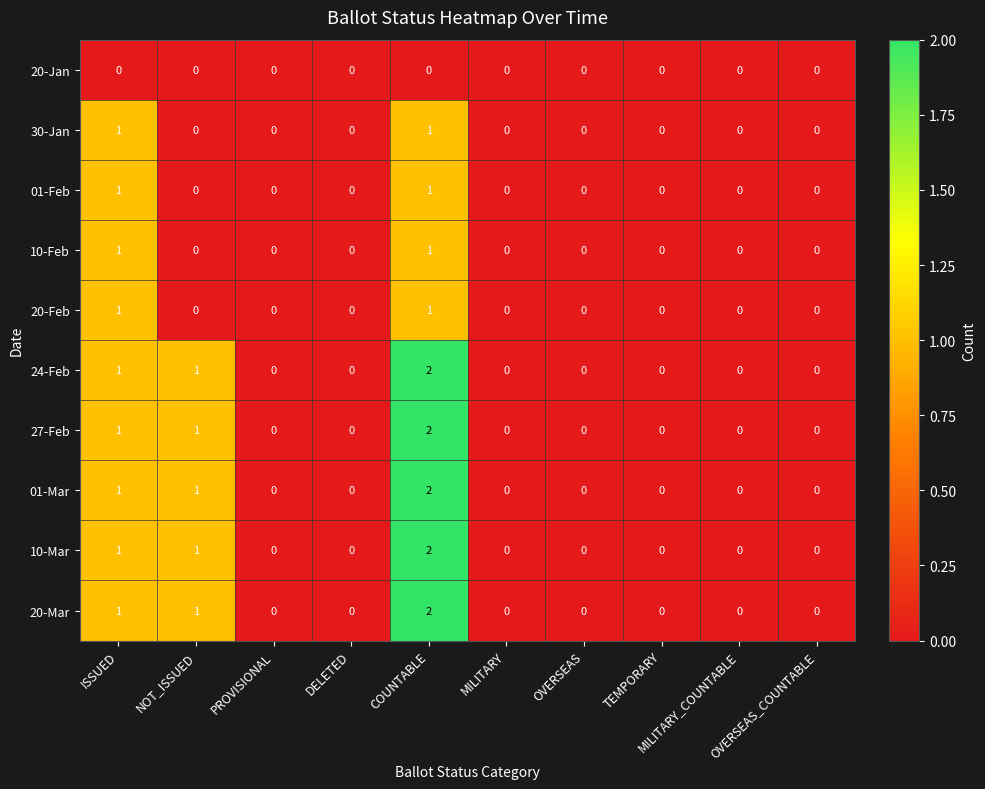

What is the sum of all 01-Mar values?

4